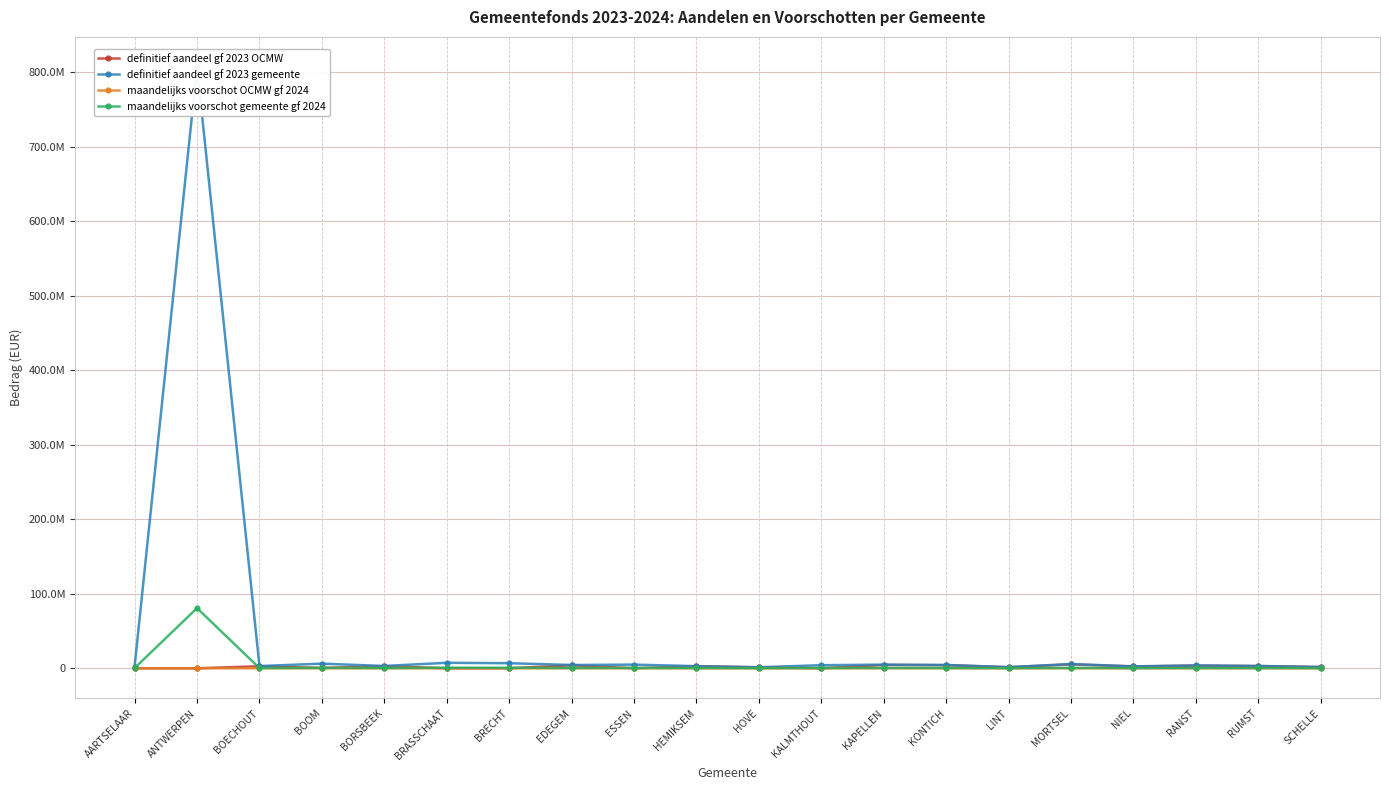

What is the label of the 14th point from the left?

KONTICH